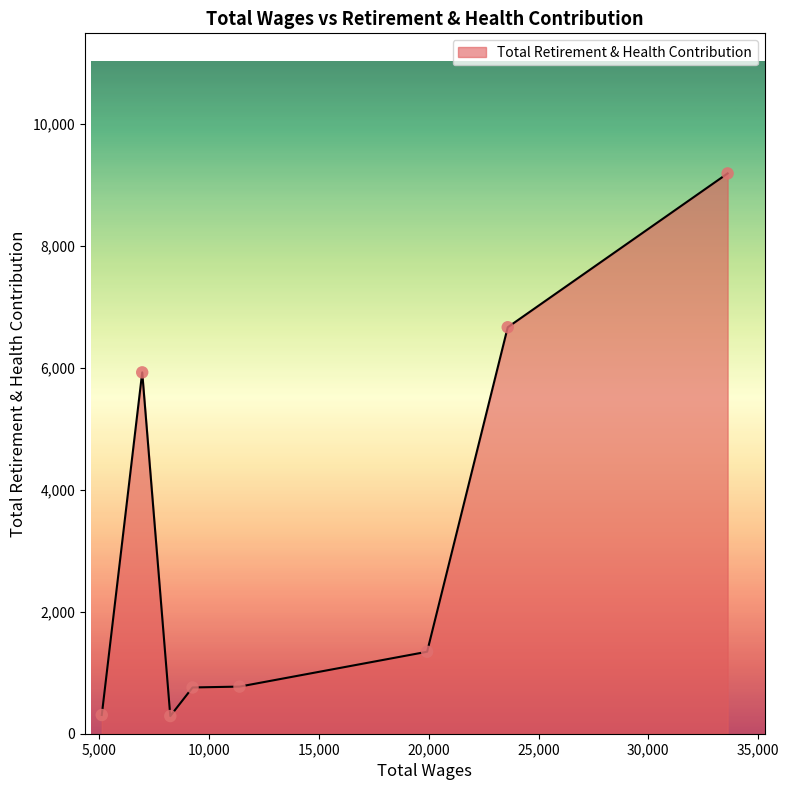

What is the difference between the maximum and minimum values?

8903